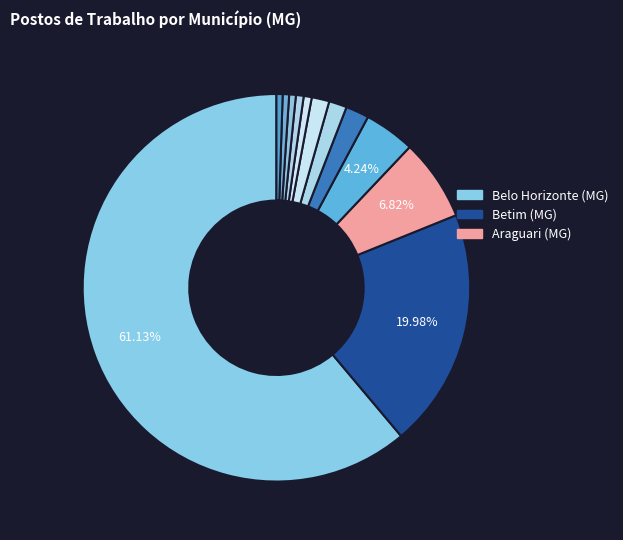

Rank the categories by value from highest to lowest.

Belo Horizonte (MG), Betim (MG), Araguari (MG), Araxá (MG), Barbacena (MG), Abaeté (MG), Andradas (MG), Brasília de Minas (MG), Boa Esperança (MG), Bocaiúva (MG), Alfenas (MG), Araçuaí (MG)